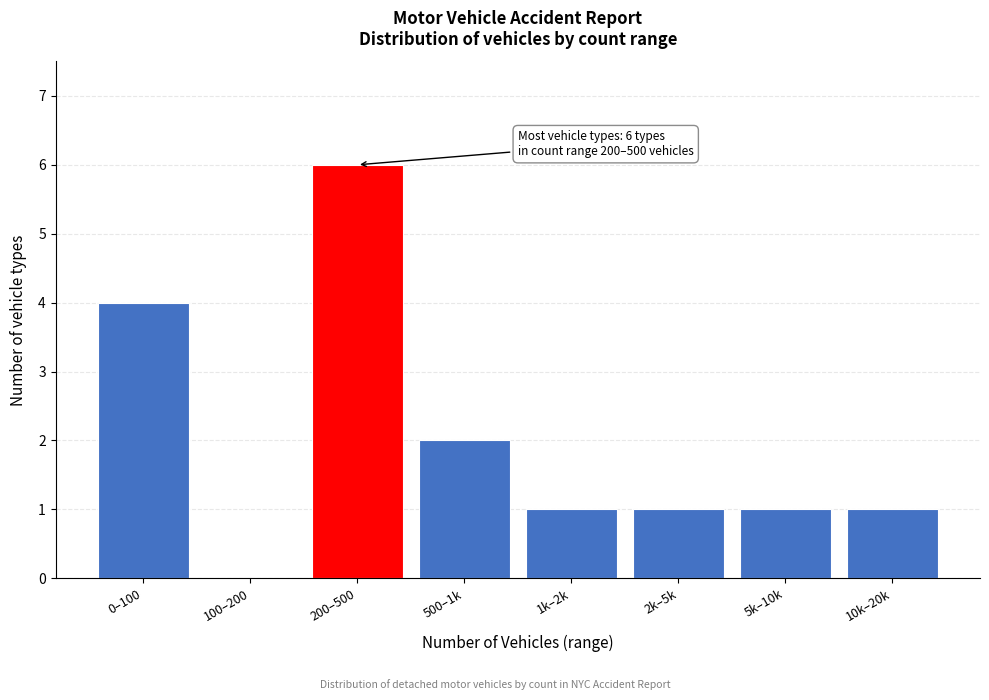

Reading left to right, list all the values displayed in this chart.

0–100=4	100–200=0	200–500=6	500–1k=2	1k–2k=1	2k–5k=1	5k–10k=1	10k–20k=1